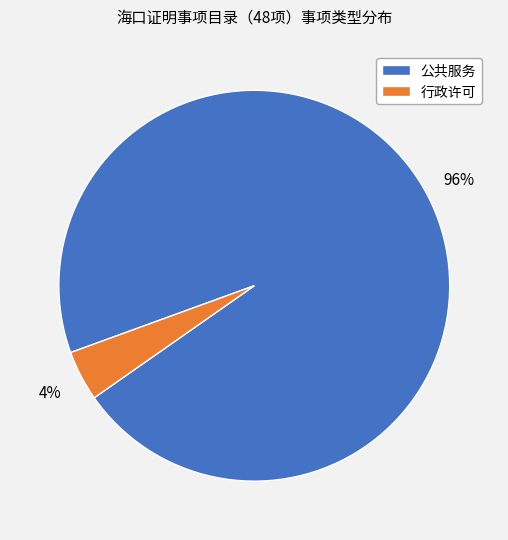

True or false: 公共服务 accounts for 82% of the total.

False